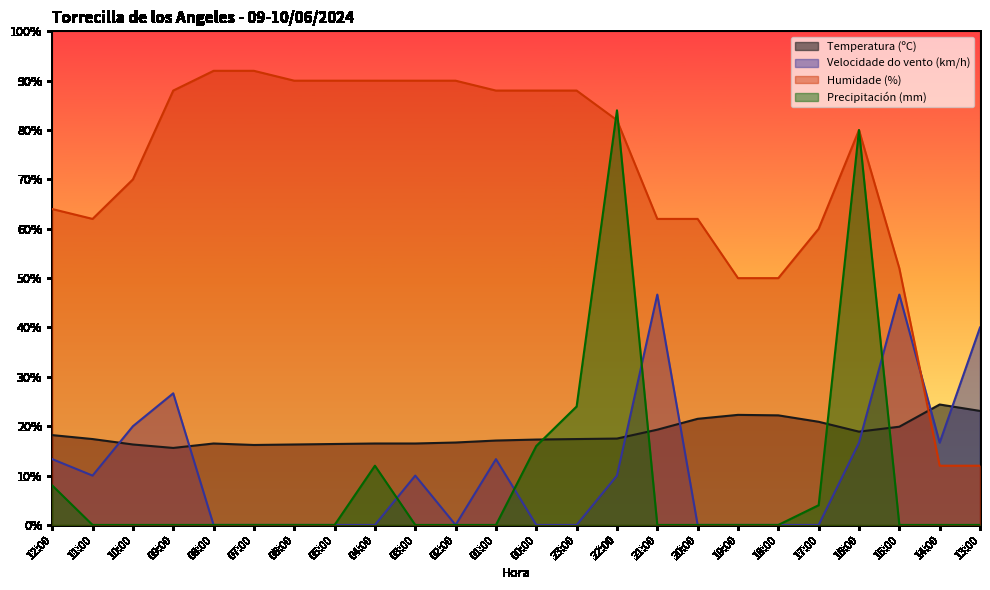

At which category does Precipitación (mm) reach its first local peak?

04:00